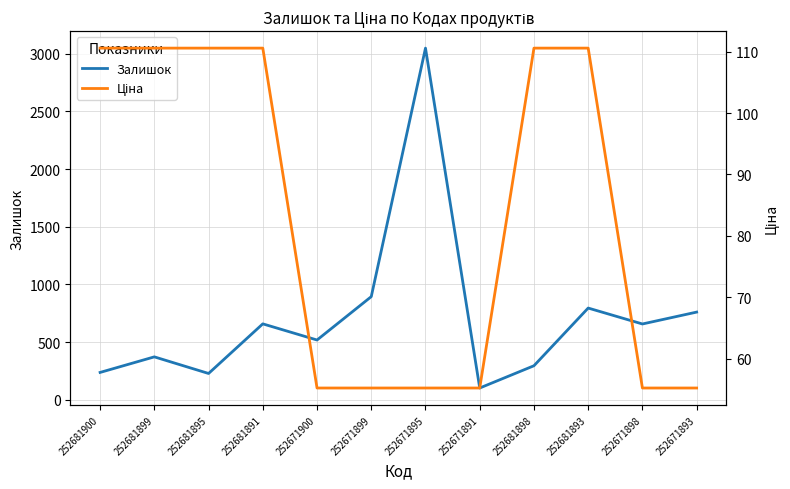

Reading left to right, list all the values displayed in this chart.

Залишок: 237.0	372.0	228.0	658.0	518.0	894.0	3048.0	102.0	295.0	795.0	657.0	760.0
Ціна: 110.5	110.5	110.5	110.5	55.3	55.3	55.3	55.3	110.5	110.5	55.3	55.3